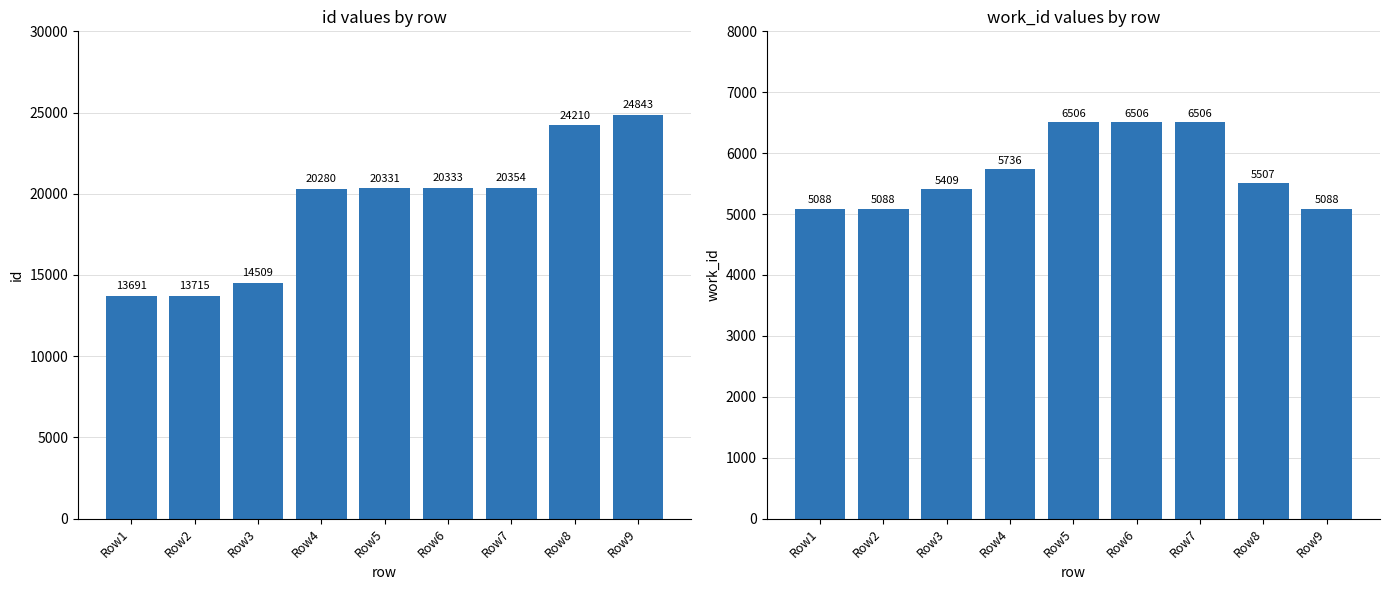

What are all the series names shown in the legend?

id, work_id